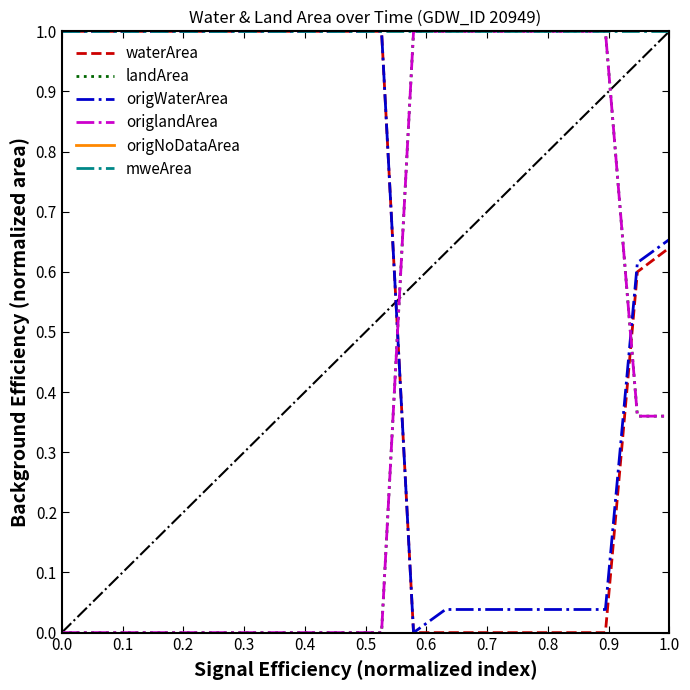

Reading left to right, list all the values displayed in this chart.

waterArea: 1.0	1.0	1.0	1.0	1.0	1.0	1.0	1.0	1.0	1.0	1.0	0.0	0.0	0.0	0.0	0.0	0.0	0.0	0.6	0.6
landArea: 0.0	0.0	0.0	0.0	0.0	0.0	0.0	0.0	0.0	0.0	0.0	1.0	1.0	1.0	1.0	1.0	1.0	1.0	0.4	0.4
origWaterArea: 1.0	1.0	1.0	1.0	1.0	1.0	1.0	1.0	1.0	1.0	1.0	0.0	0.0	0.0	0.0	0.0	0.0	0.0	0.6	0.7
origlandArea: 0.0	0.0	0.0	0.0	0.0	0.0	0.0	0.0	0.0	0.0	0.0	1.0	1.0	1.0	1.0	1.0	1.0	1.0	0.4	0.4
origNoDataArea: 0.0	0.0	0.0	0.0	0.0	0.0	0.0	0.0	0.0	0.0	0.0	0.0	0.0	0.0	0.0	0.0	0.0	0.0	0.0	0.0
mweArea: 1.0	1.0	1.0	1.0	1.0	1.0	1.0	1.0	1.0	1.0	1.0	1.0	1.0	1.0	1.0	1.0	1.0	1.0	1.0	1.0